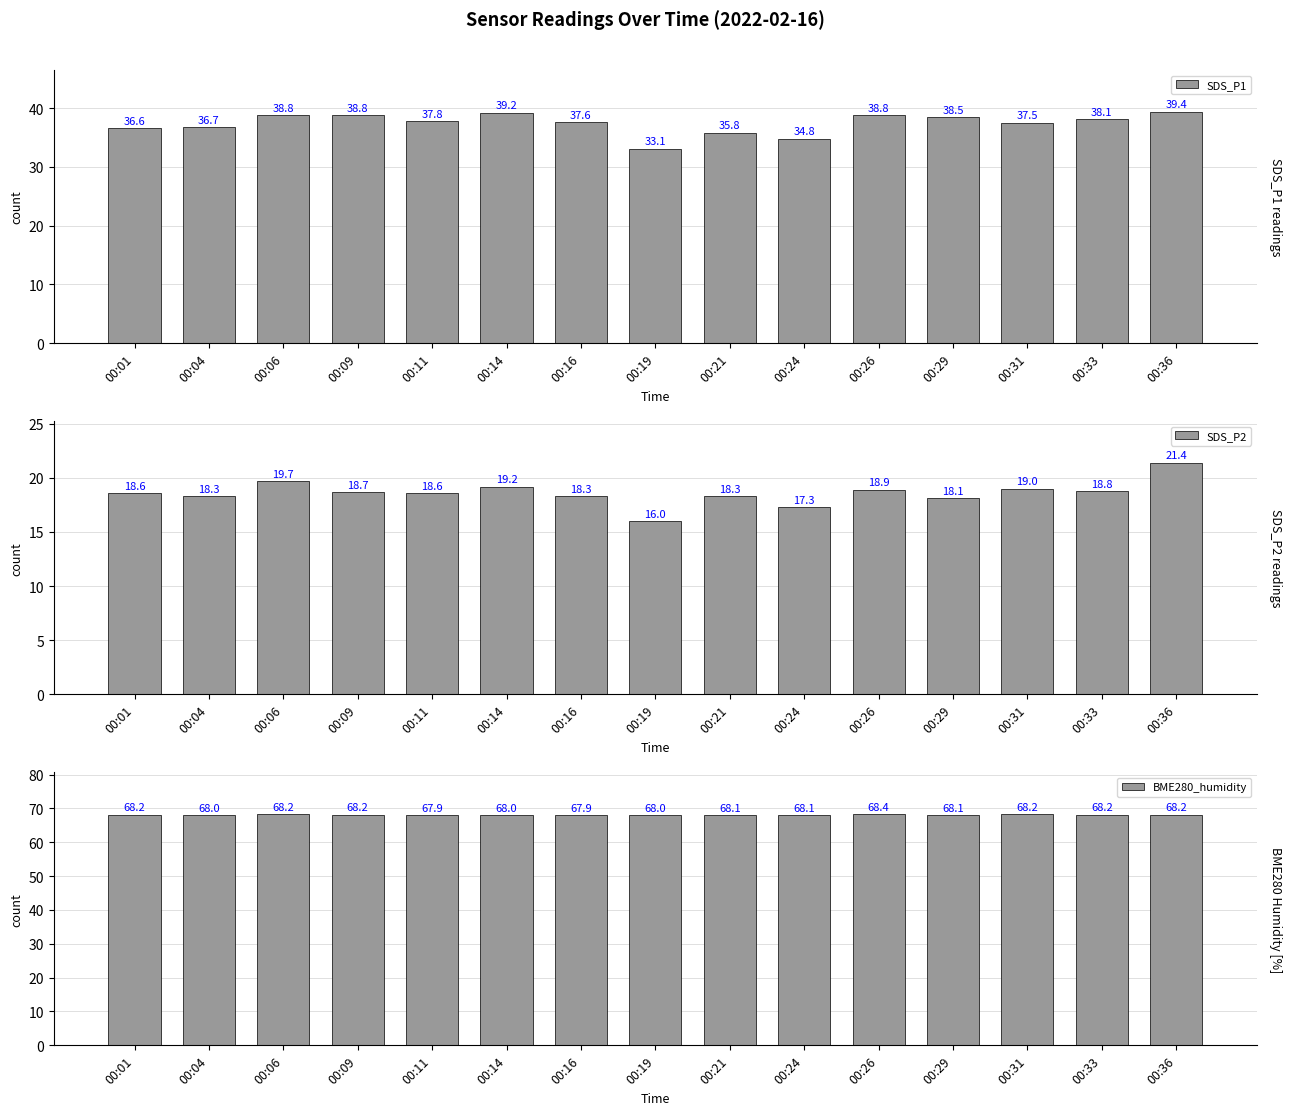

Where is SDS_P2 nearest to the value 18?

00:29